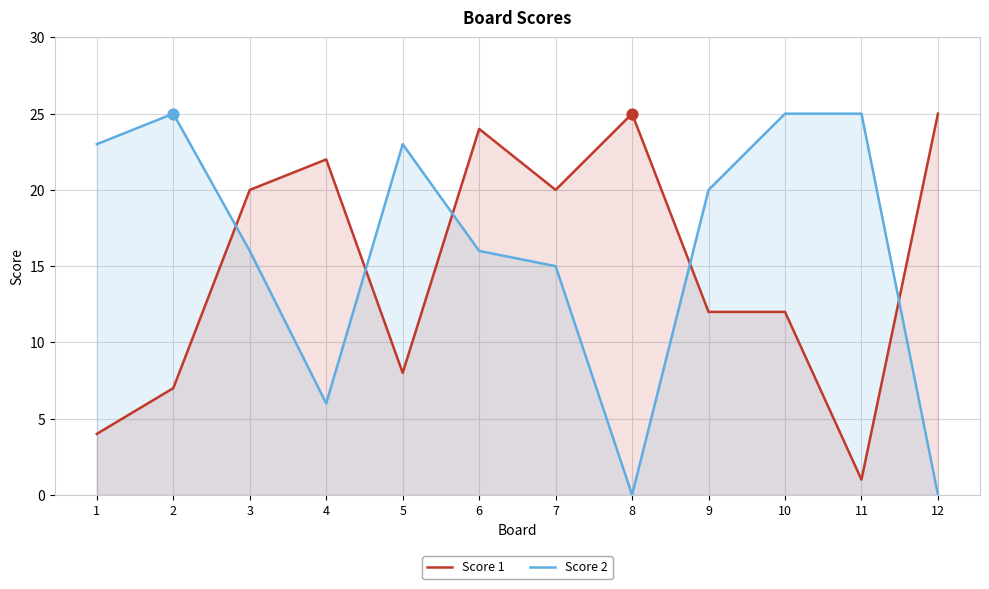

Which series reaches the minimum Y coordinate?

Score 2